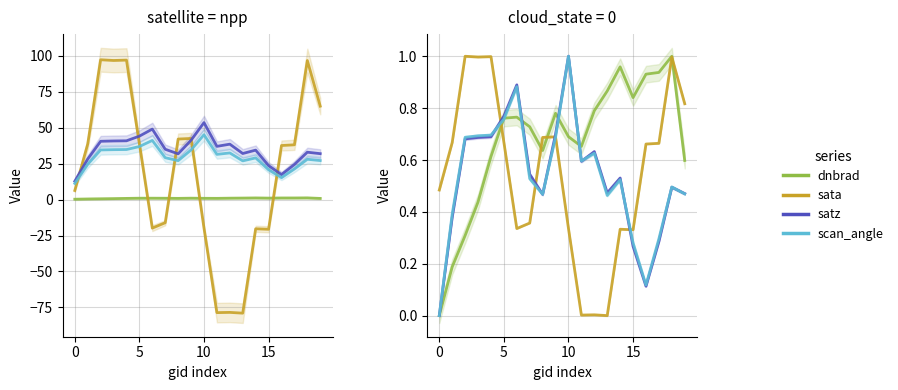

Which series has the widest spread of values?

sata